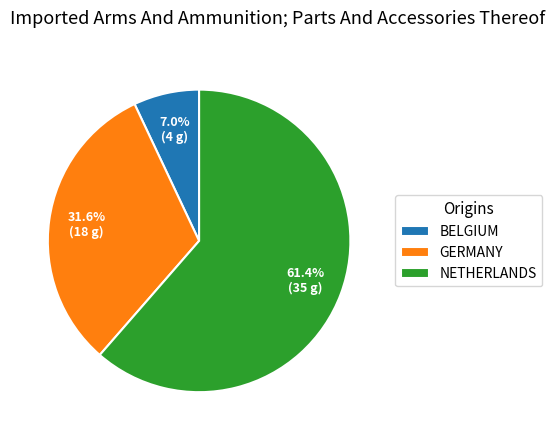

What is the smallest slice in the pie chart?

BELGIUM